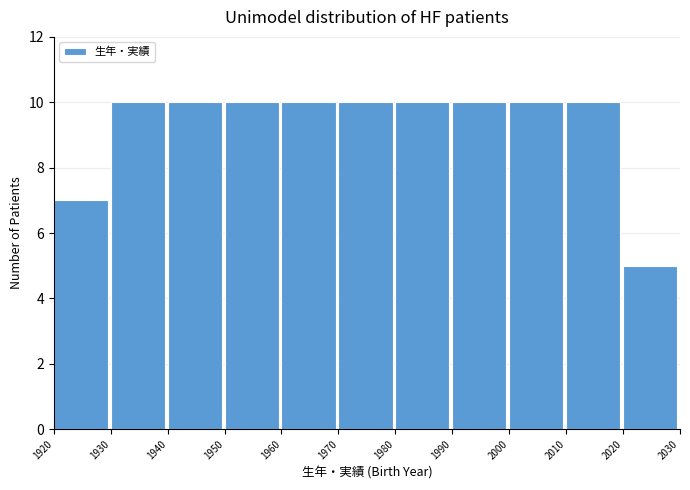

What is the height of the bar covering 2010 to 2020 on the x-axis? The values are not printed on the chart, so give them approximately, as read against the axis.

10